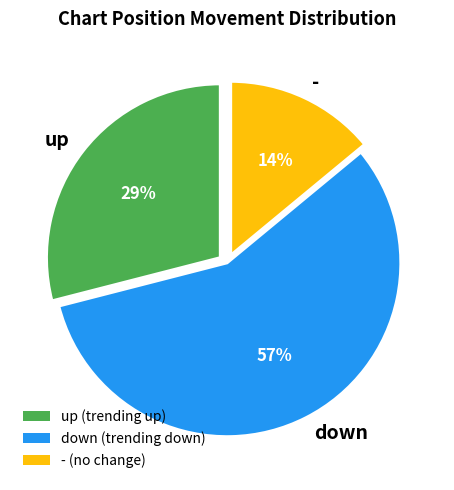

To the nearest percent, what is the average slice percentage?

33%